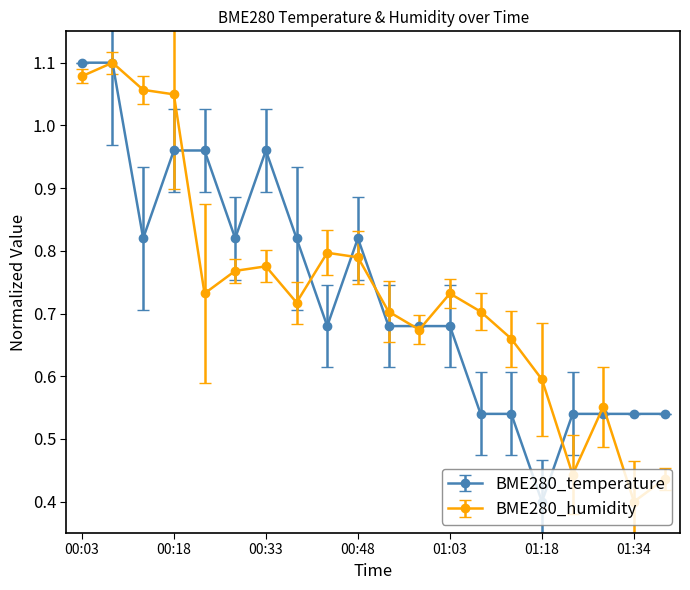

True or false: BME280_temperature has more than 0 interior local peaks.

True